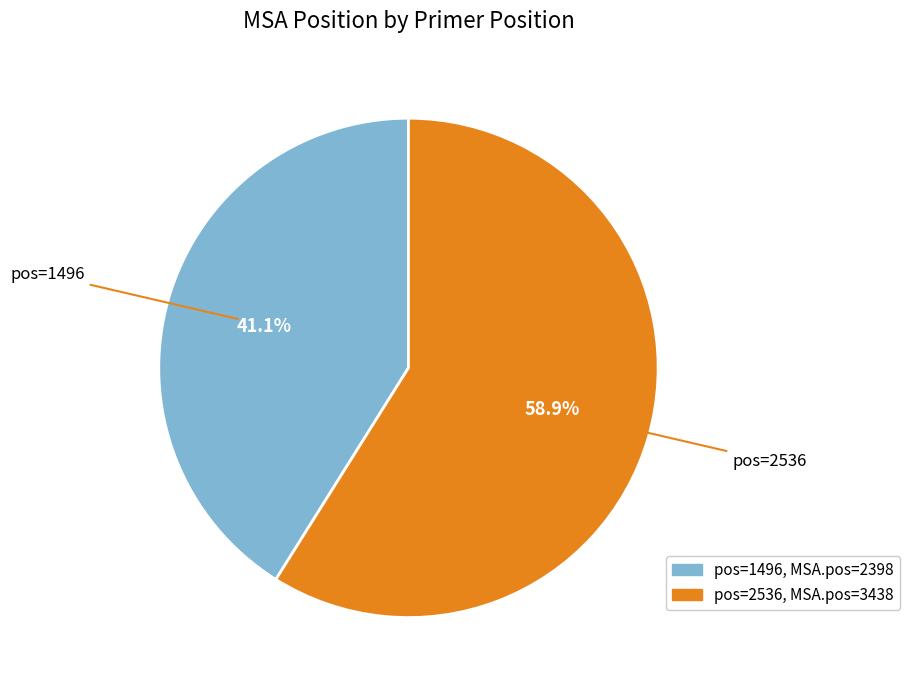

Is there any slice that represents more than half of the pie?

Yes